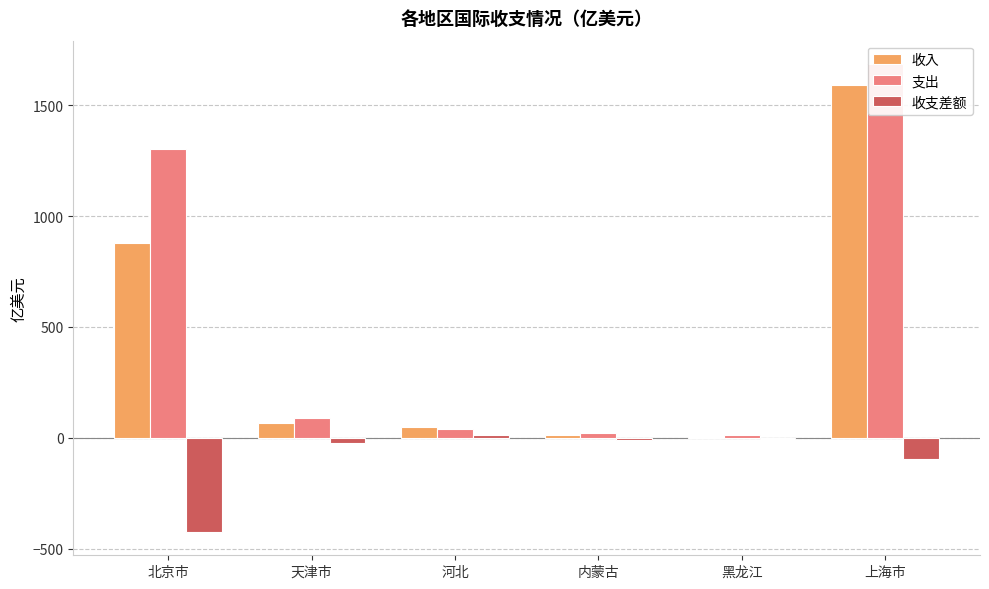

Between 北京市 and 上海市, which is larger?

上海市